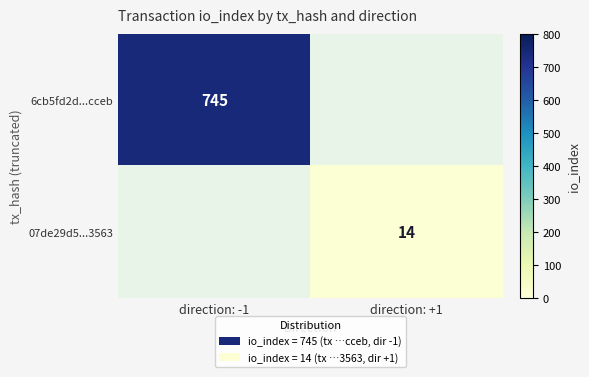

Is it true that 07de29d5...3563 equals 20 at direction: +1?

False